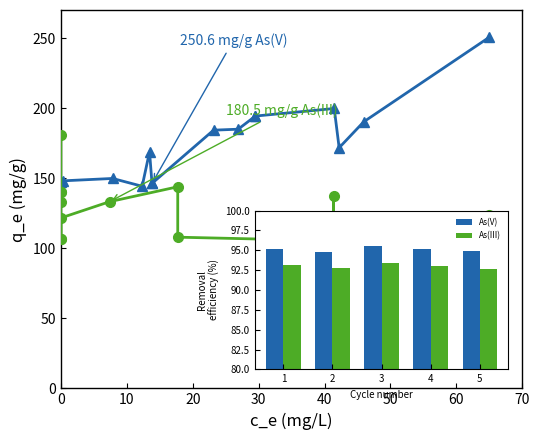

Rank the series by their maximum value, from highest to lowest.

250.6 mg/g As(V), 180.5 mg/g As(III)